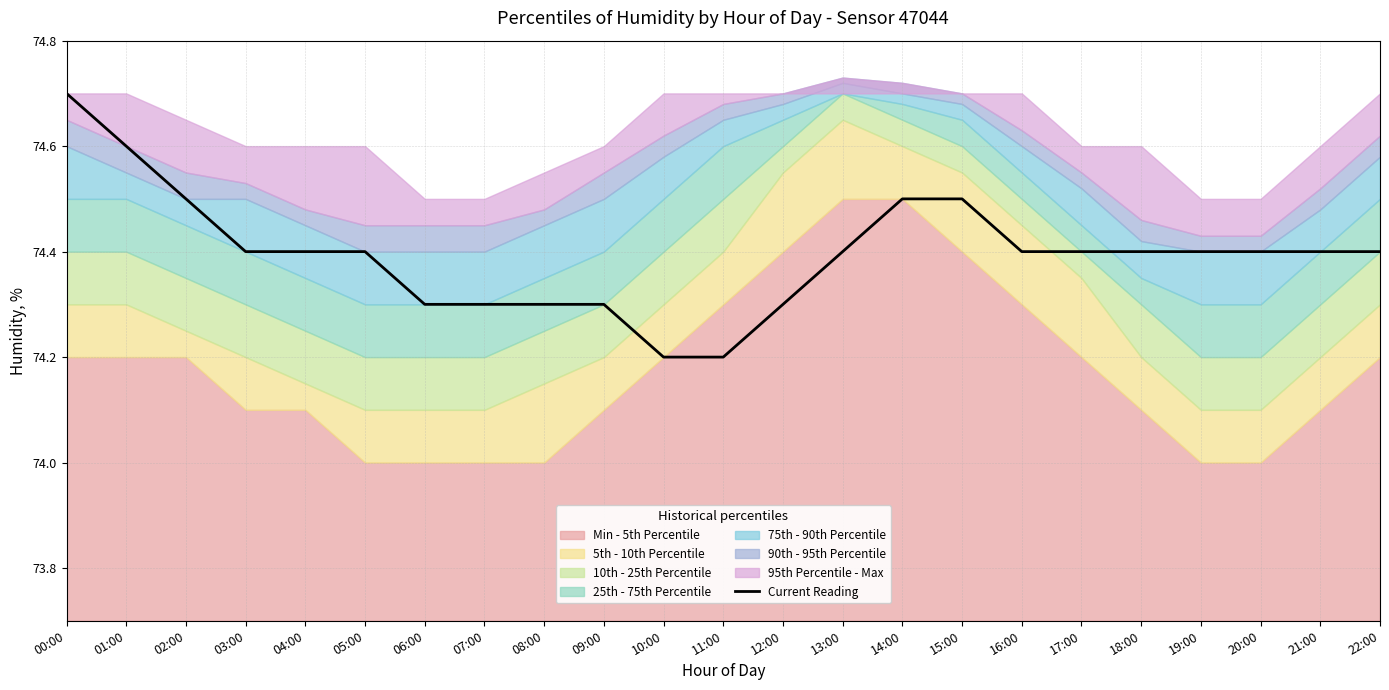

What is the smallest value displayed?

74.2